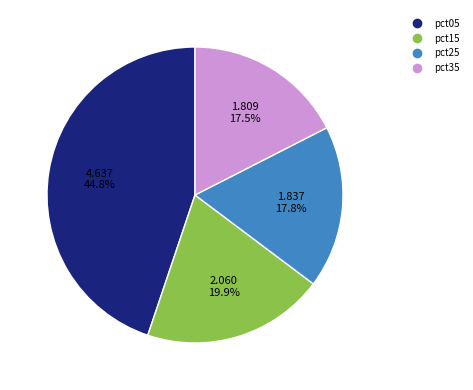

Is there any slice that represents more than half of the pie?

No